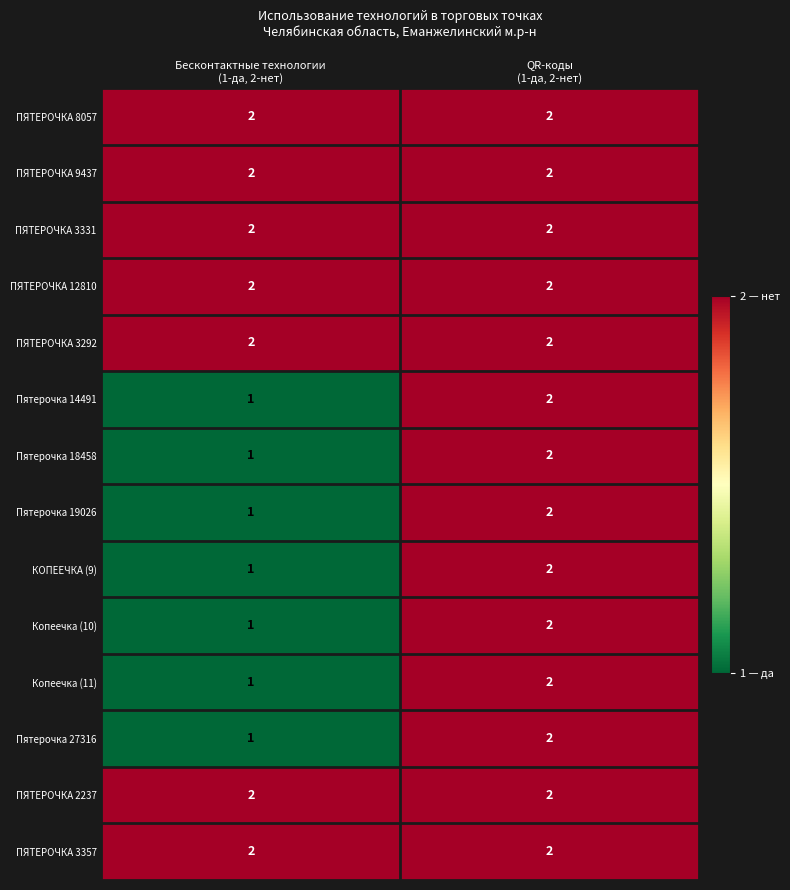

How many series are shown in this chart?

14